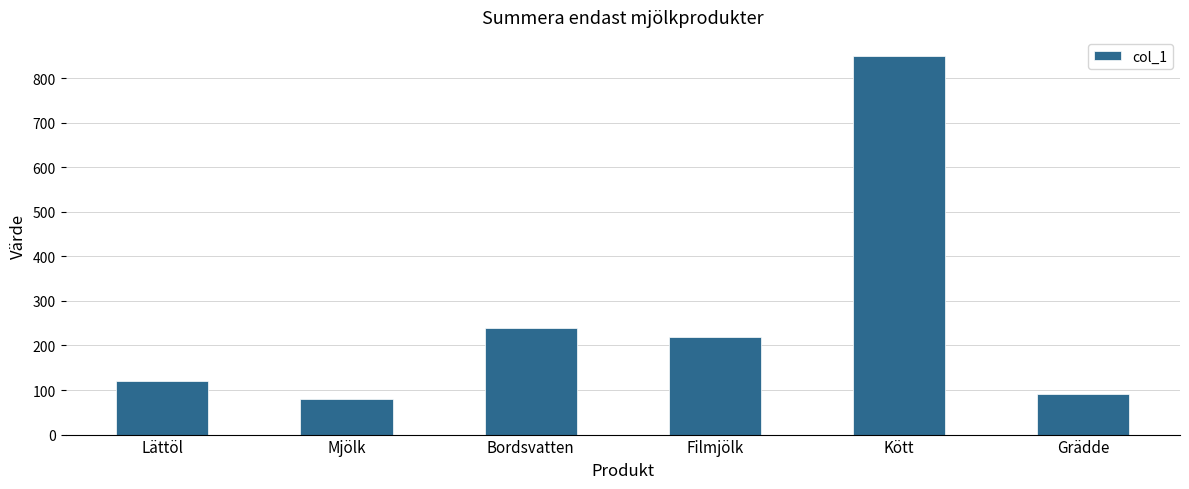

What is the ratio of the value at Filmjölk to the value at Bordsvatten?

0.9